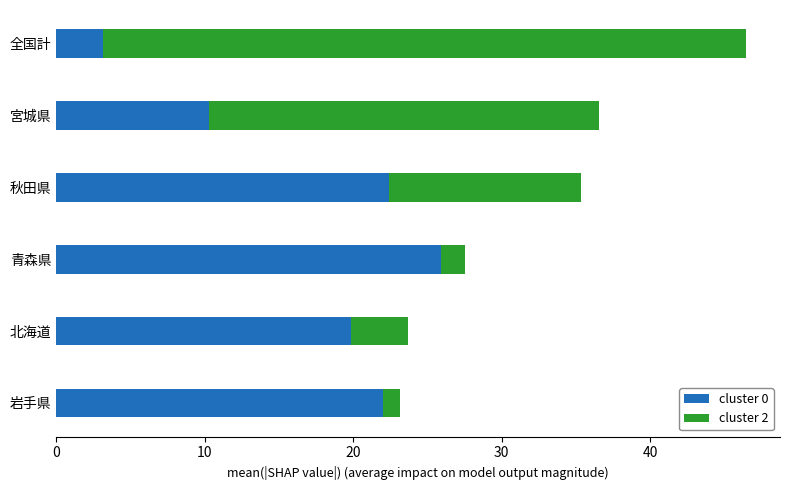

What is the maximum value for cluster 0?

25.9